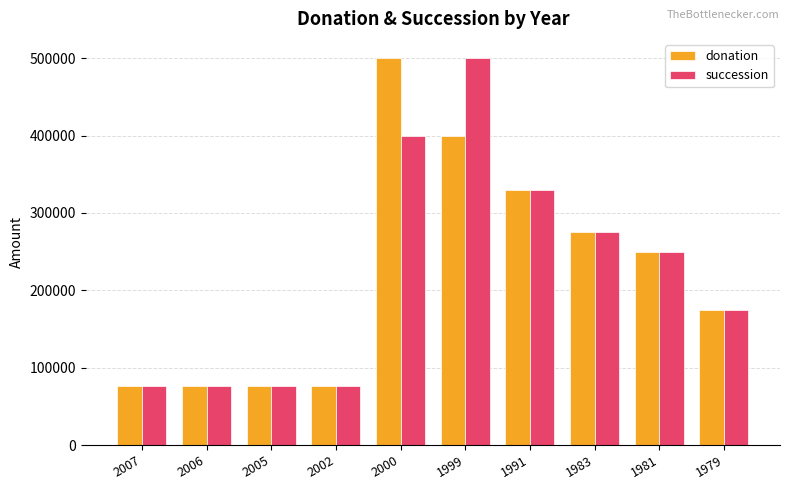

How many groups of bars are there?

10